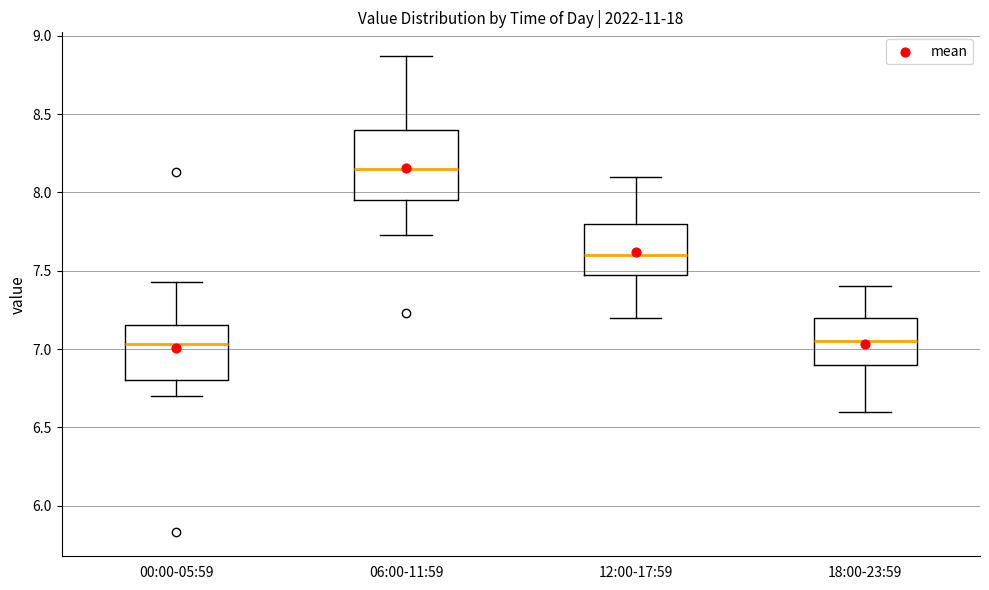

Where is the lower edge of the box for 06:00-11:59 on the y-axis? The values are not printed on the chart, so give them approximately, as read against the axis.

7.95